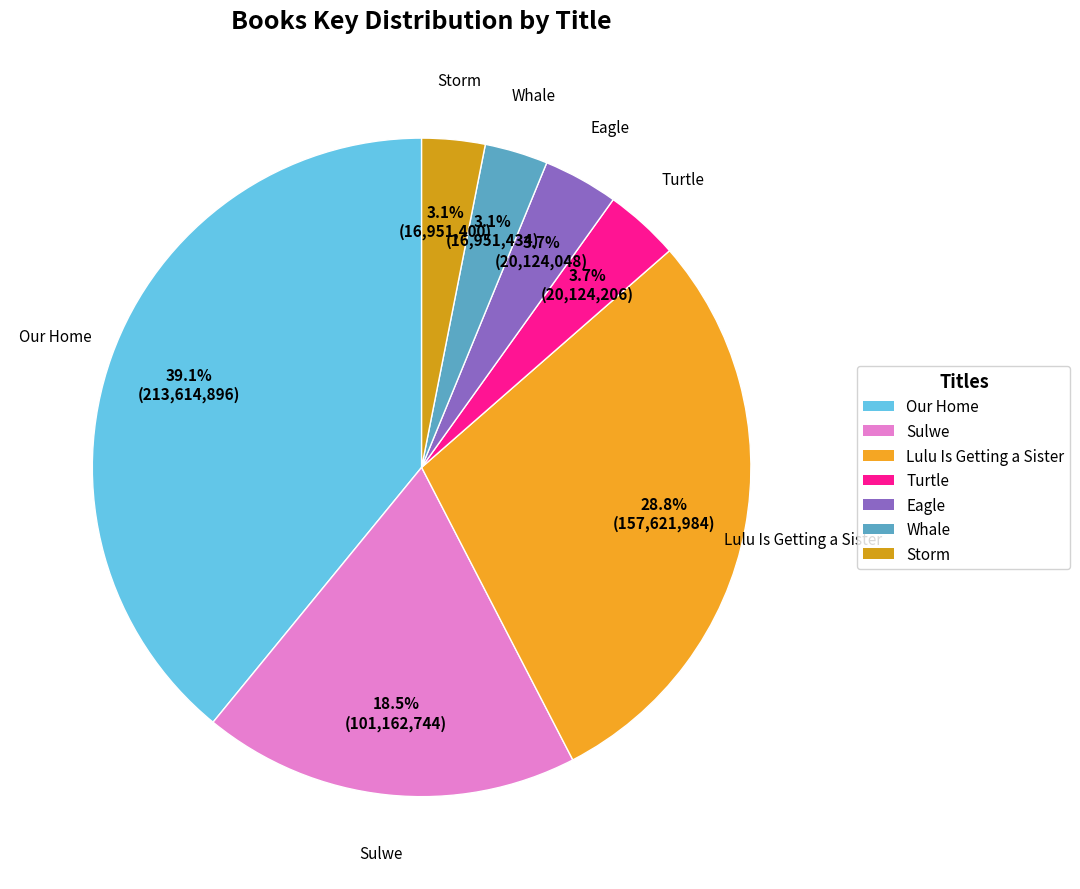

How many slices are in this pie chart?

7